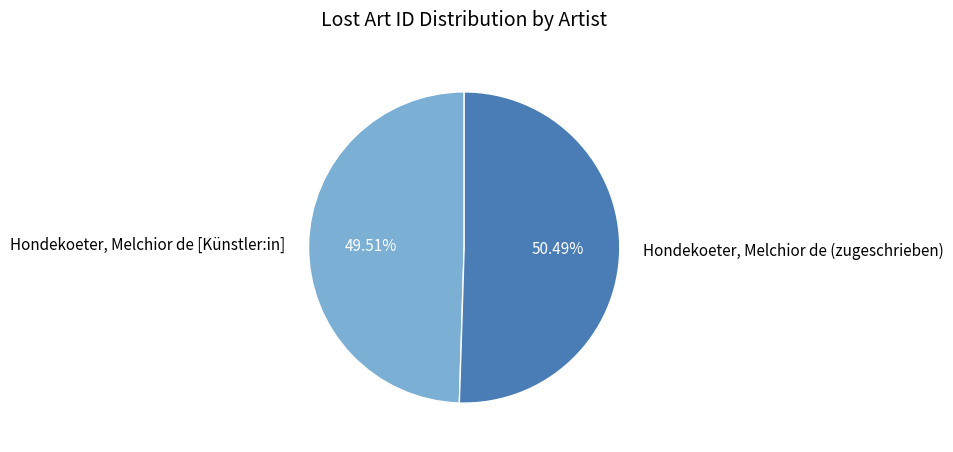

Is there any slice that represents more than half of the pie?

Yes